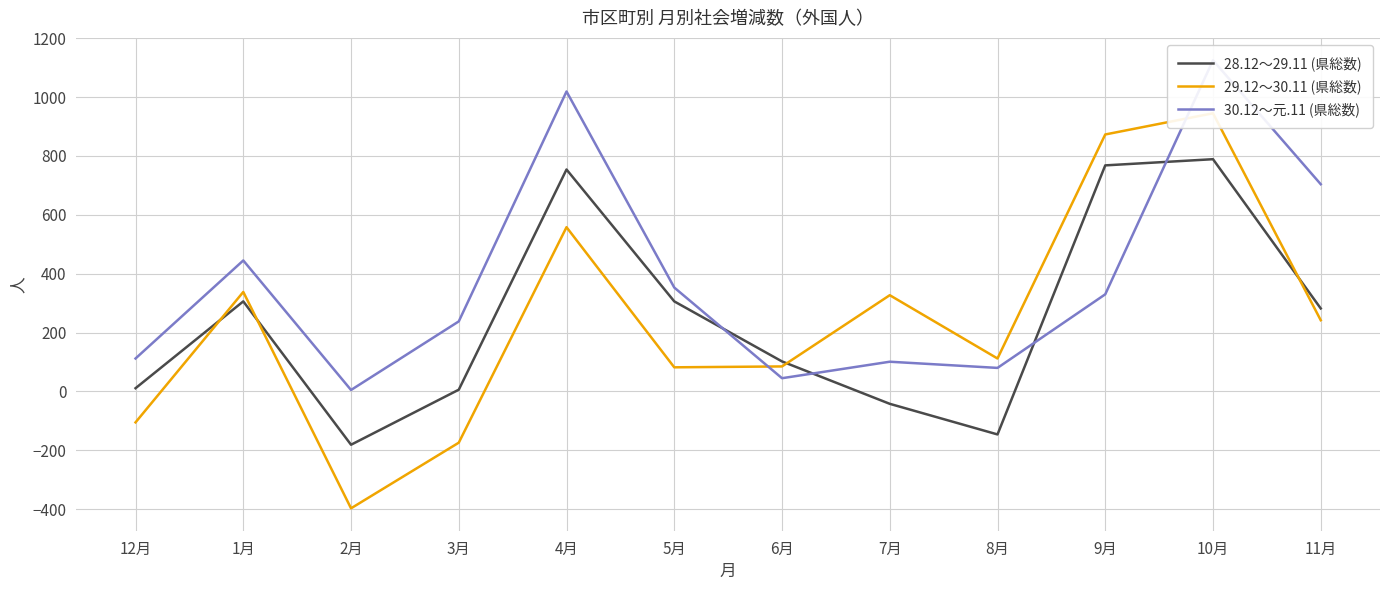

At how many categories does at least one series exceed 858?

3